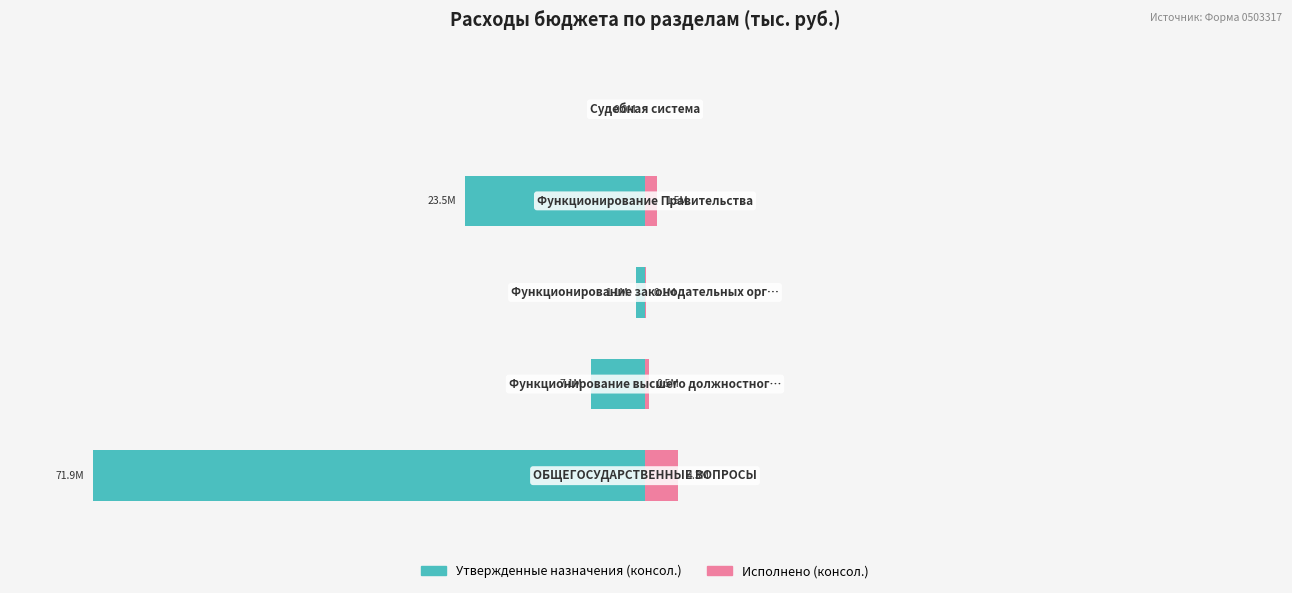

Reading left to right, extract all data points from this chart.

Утвержденные назначения (консол.): 0=-100.0	1=-9.8	2=-1.6	3=-32.7	4=-0.0
Исполнено (консол.): 0=6.0	1=0.7	2=0.1	3=2.1	4=0.0